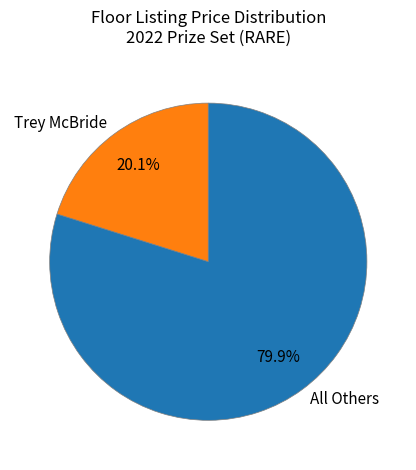

What is the majority slice?

All Others